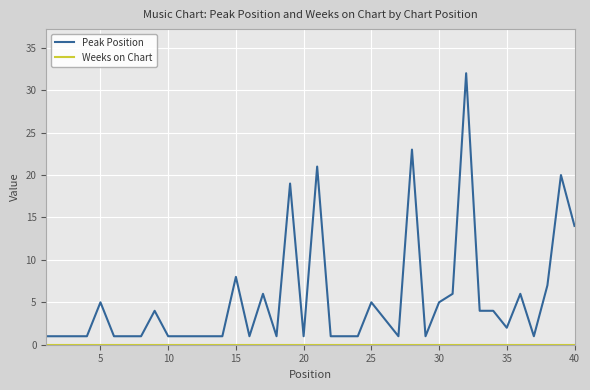

Which series has the largest total across all categories?

Peak Position